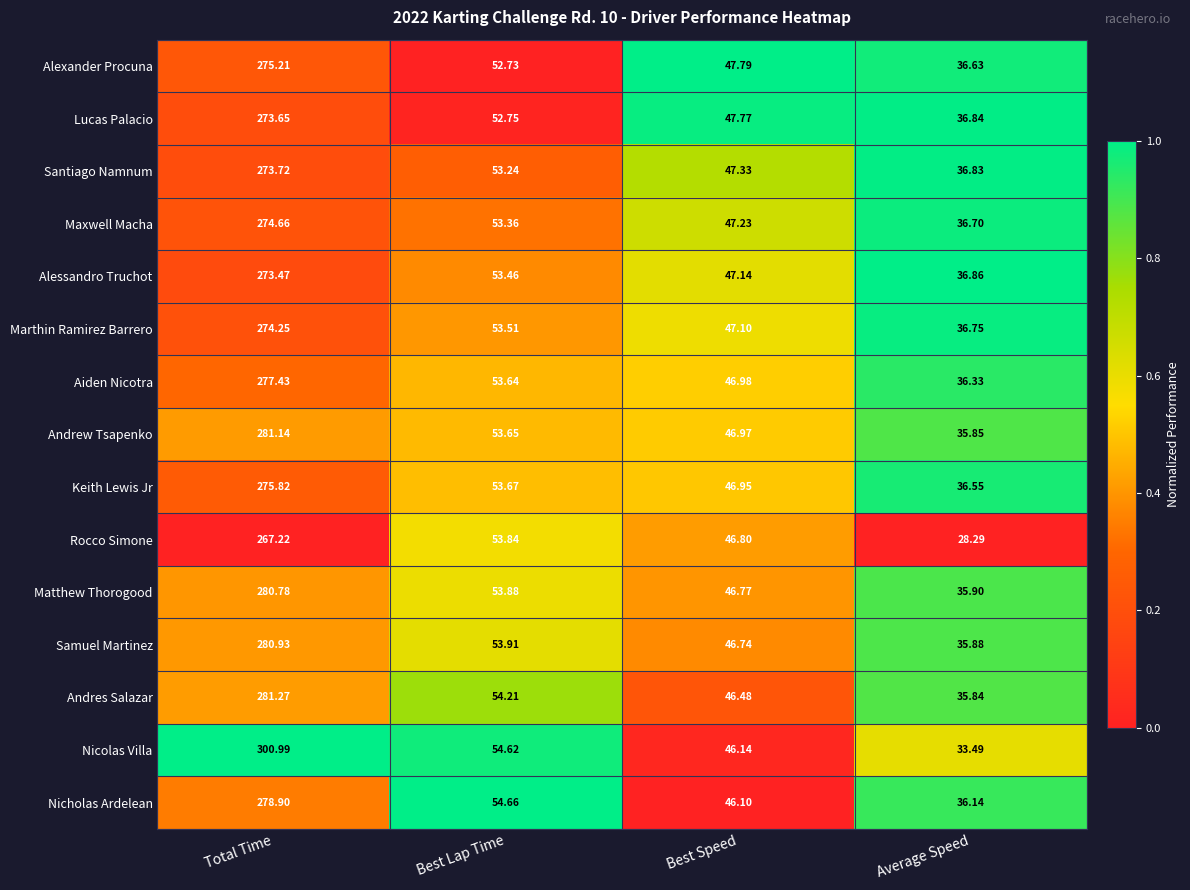

Which label corresponds to the smallest value in the chart?

Average Speed